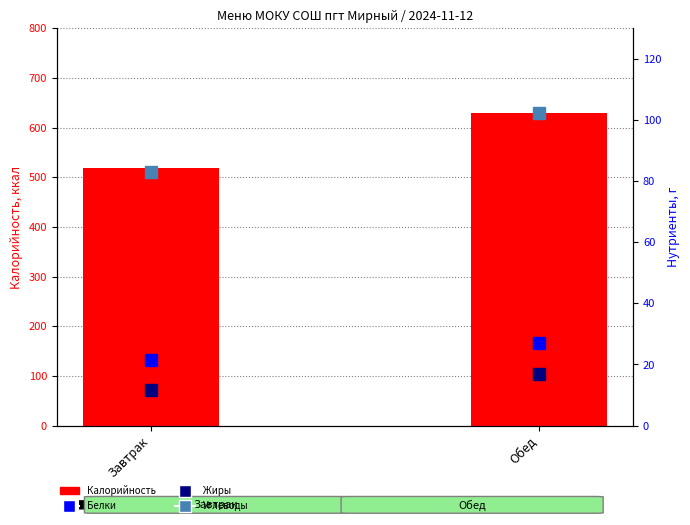

Is the value of Углеводы at Обед greater than the value of Калорийность at Завтрак?

No